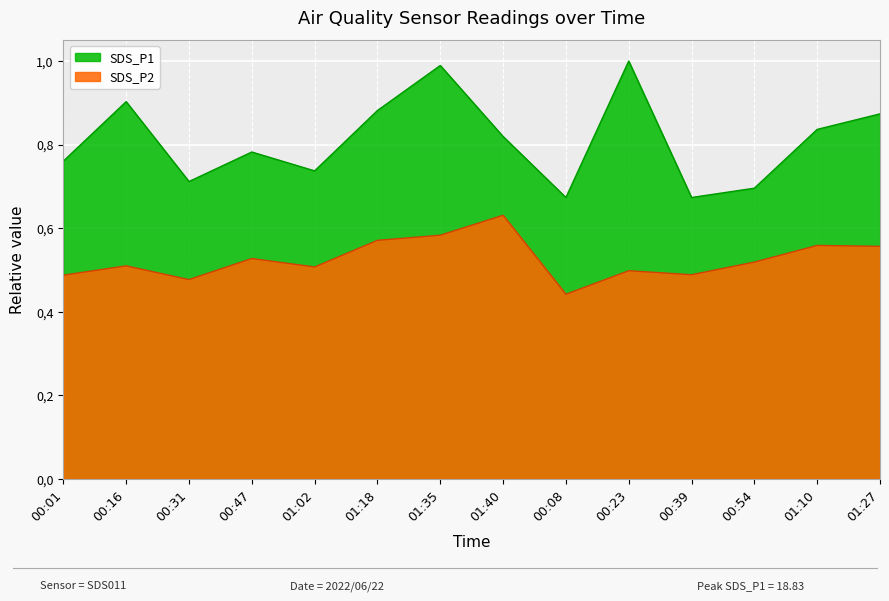

True or false: SDS_P2 and SDS_P1 intersect in this chart.

False